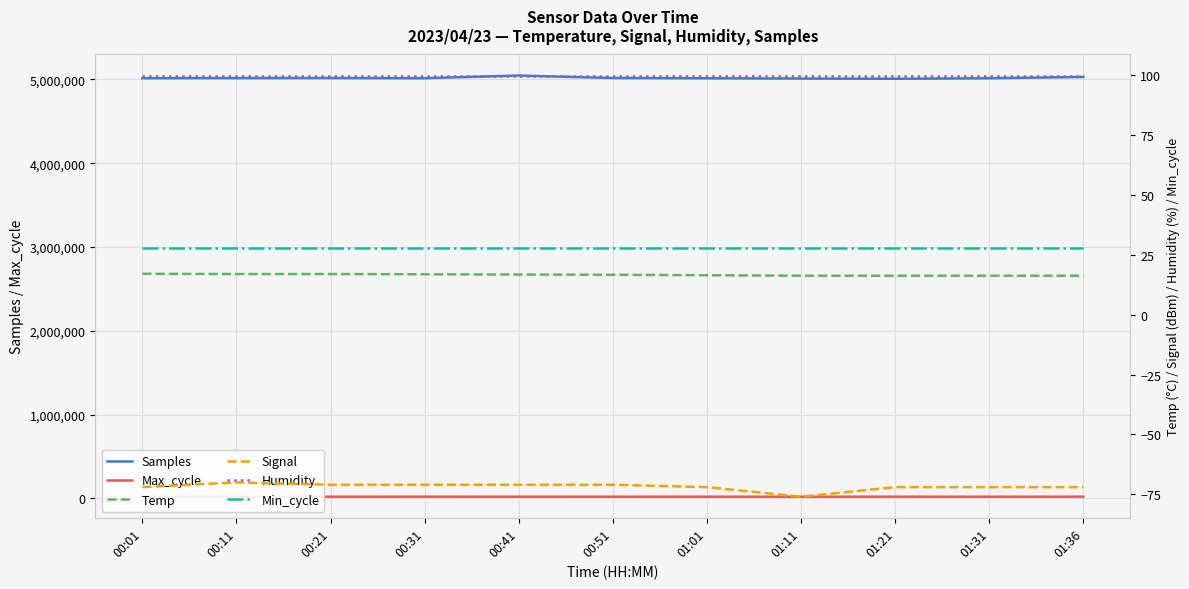

Which label corresponds to the smallest value in the chart?

01:11